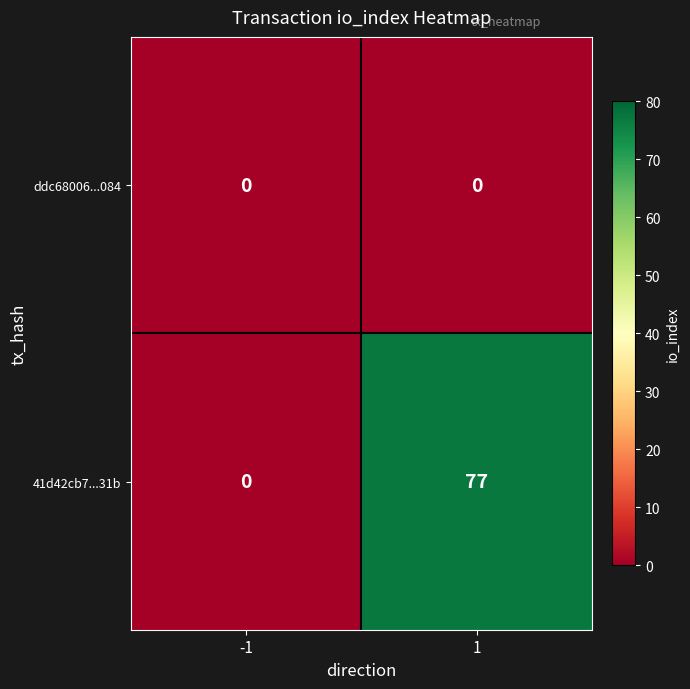

Is the value of ddc68006...084 at -1 greater than the value of 41d42cb7...31b at 1?

No